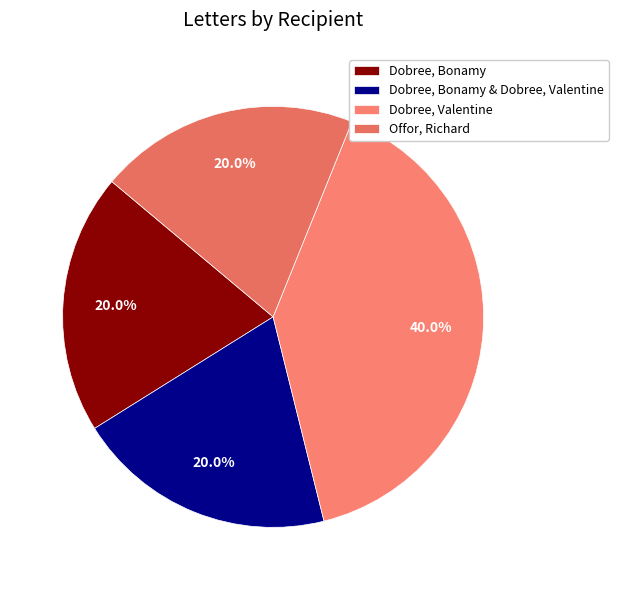

What percentage is NOT represented by Offor, Richard?

80.0%